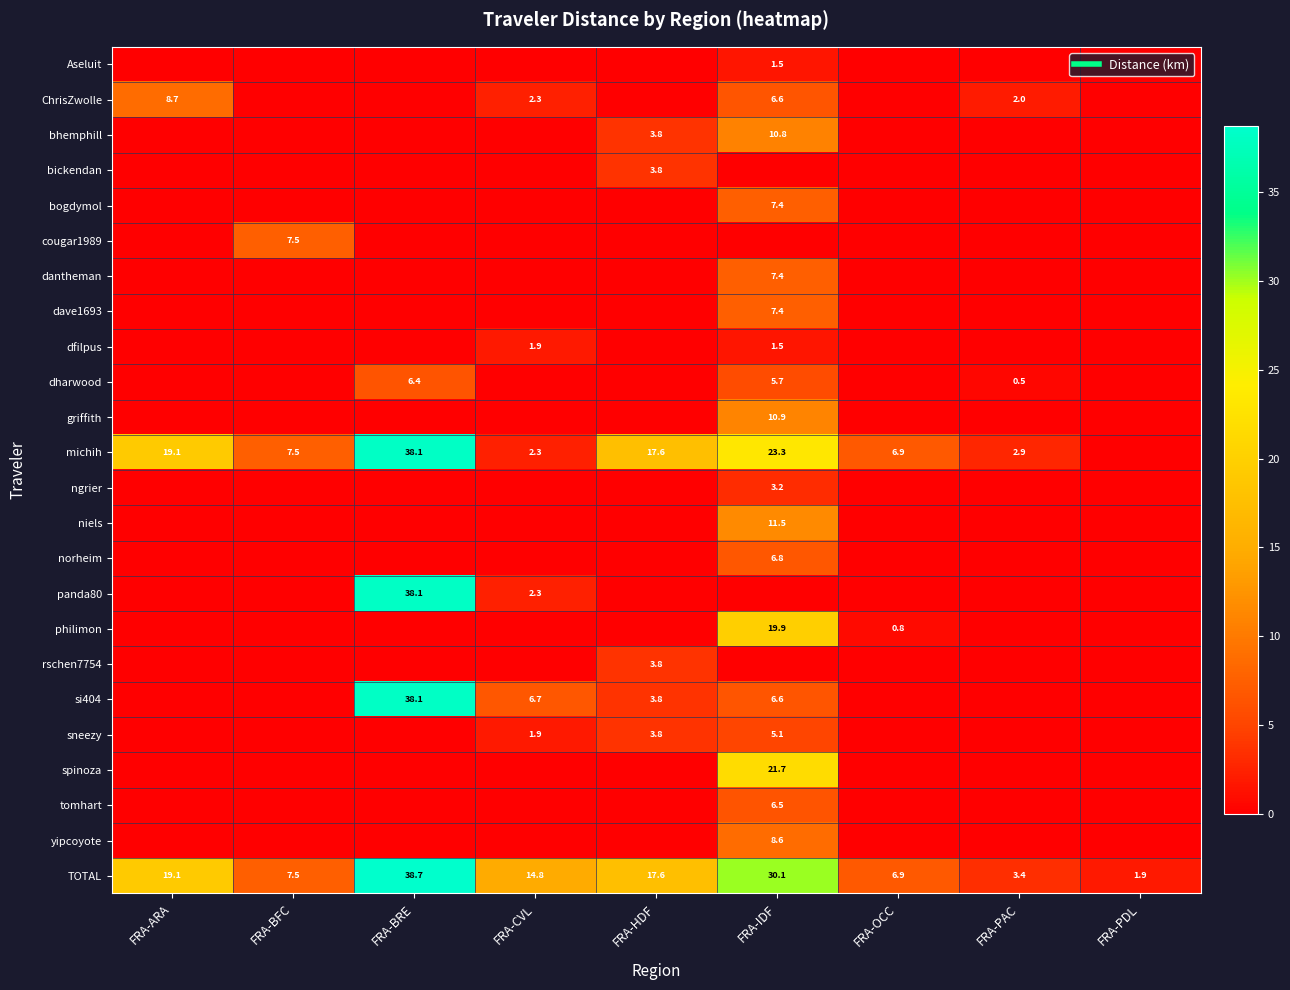

At how many categories does at least one series exceed 20?

2